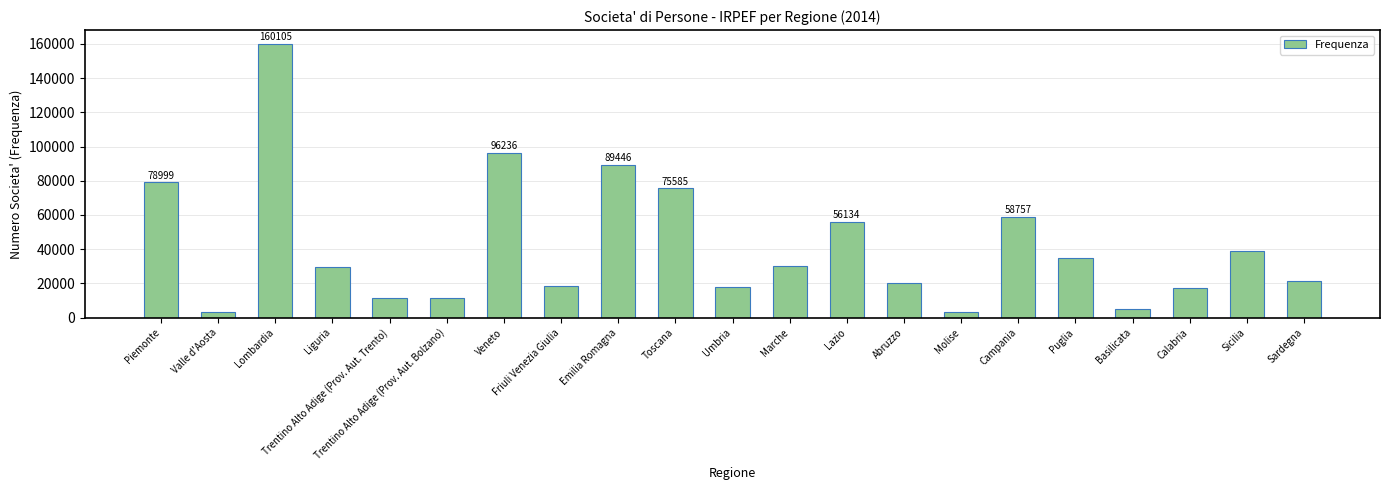

What is the average value?

41848